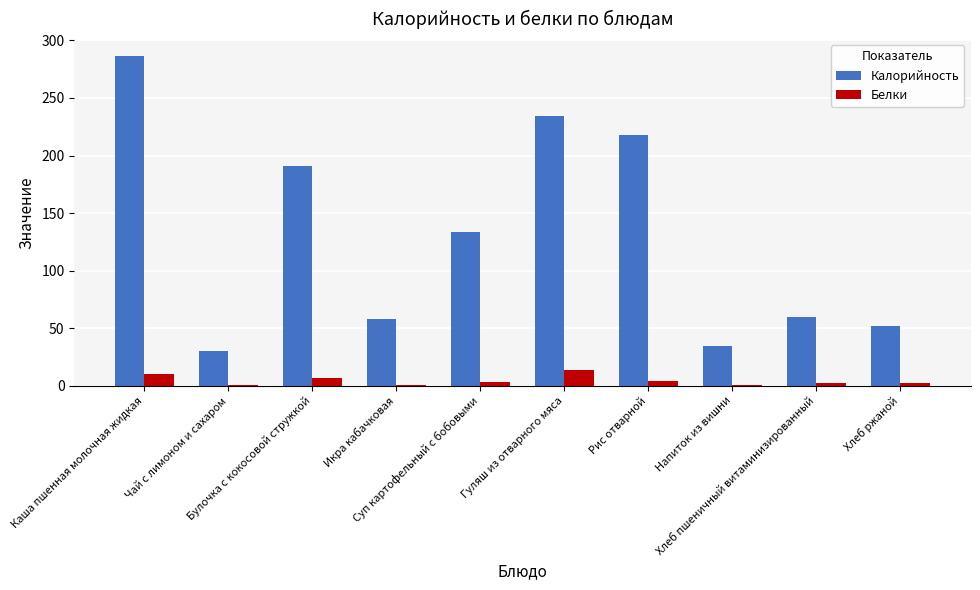

What is the sum of all Белки values?

42.7